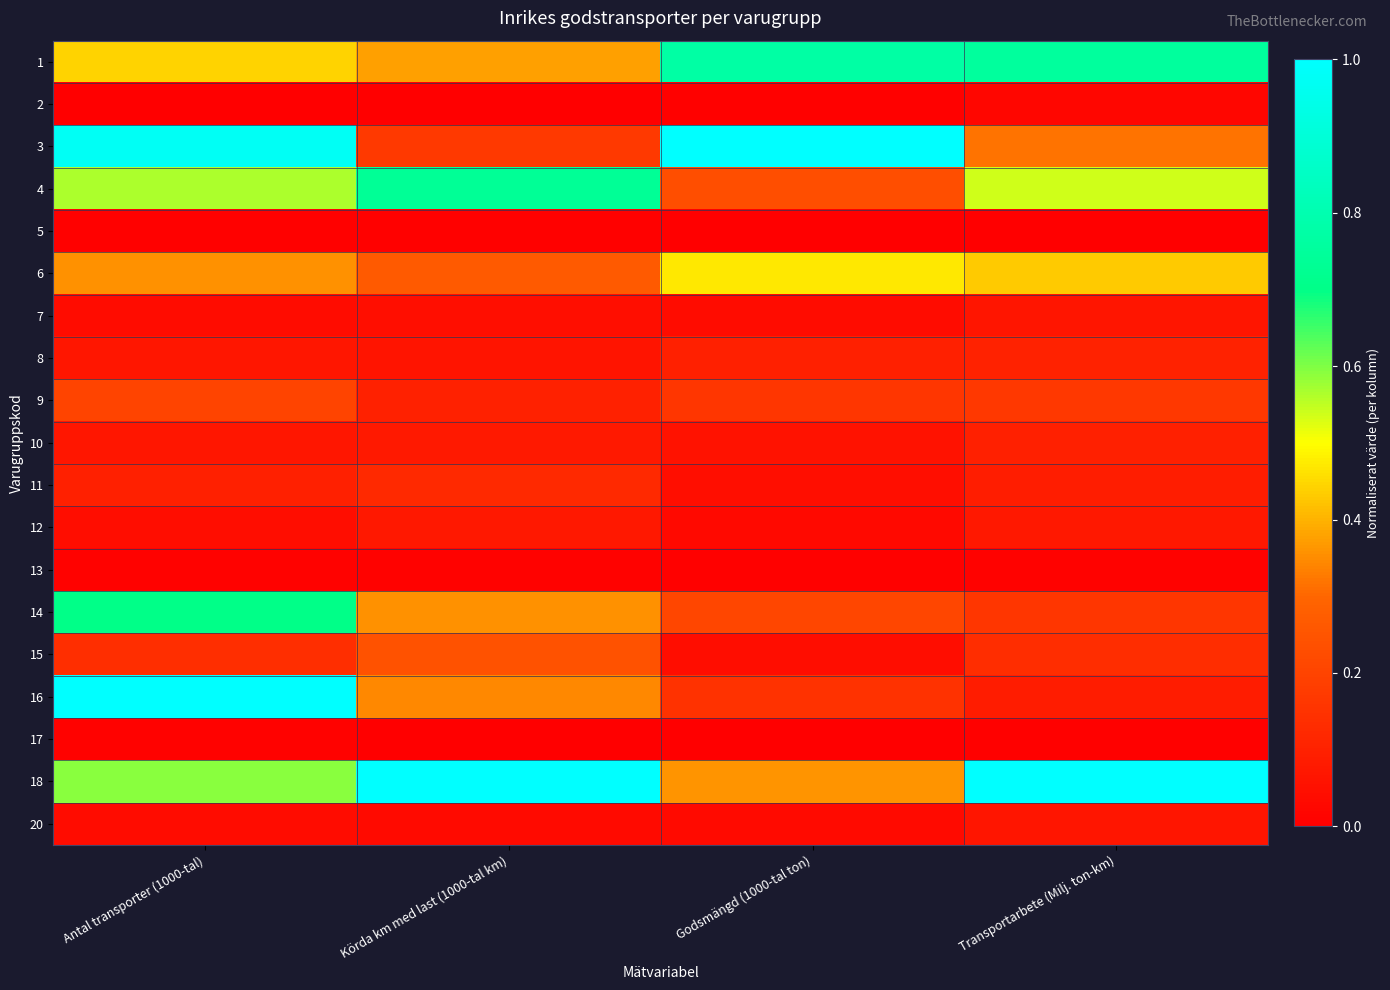

At how many categories does at least one series exceed 0?

4